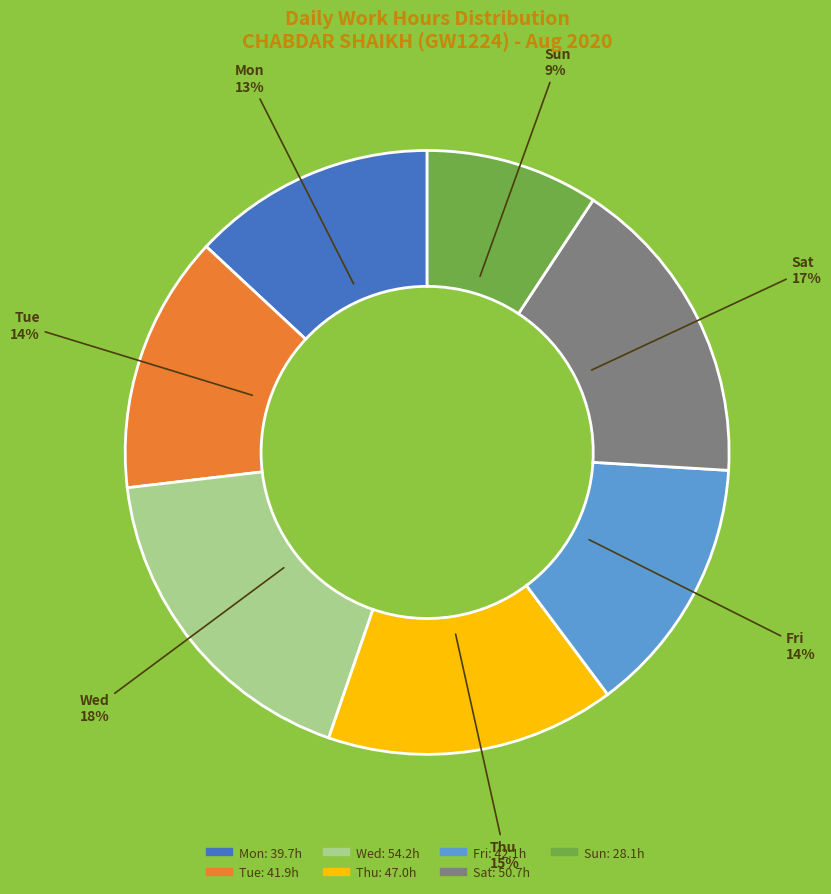

To the nearest percent, what is the difference between the largest and smallest slice percentages?

9%